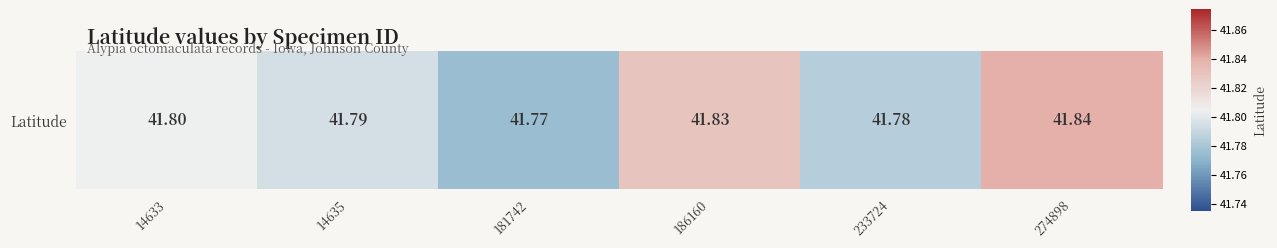

List the labels in order of value, largest first.

274898, 186160, 14633, 14635, 233724, 181742